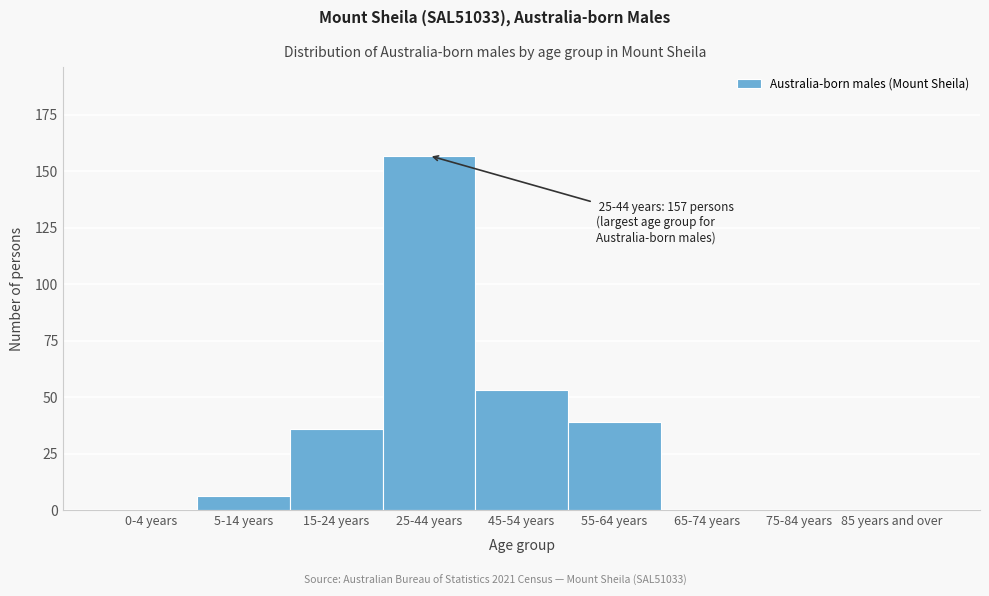

Reading left to right, what are all the values shown in this chart?

0-4 years=0	5-14 years=6	15-24 years=36	25-44 years=157	45-54 years=53	55-64 years=39	65-74 years=0	75-84 years=0	85 years and over=0